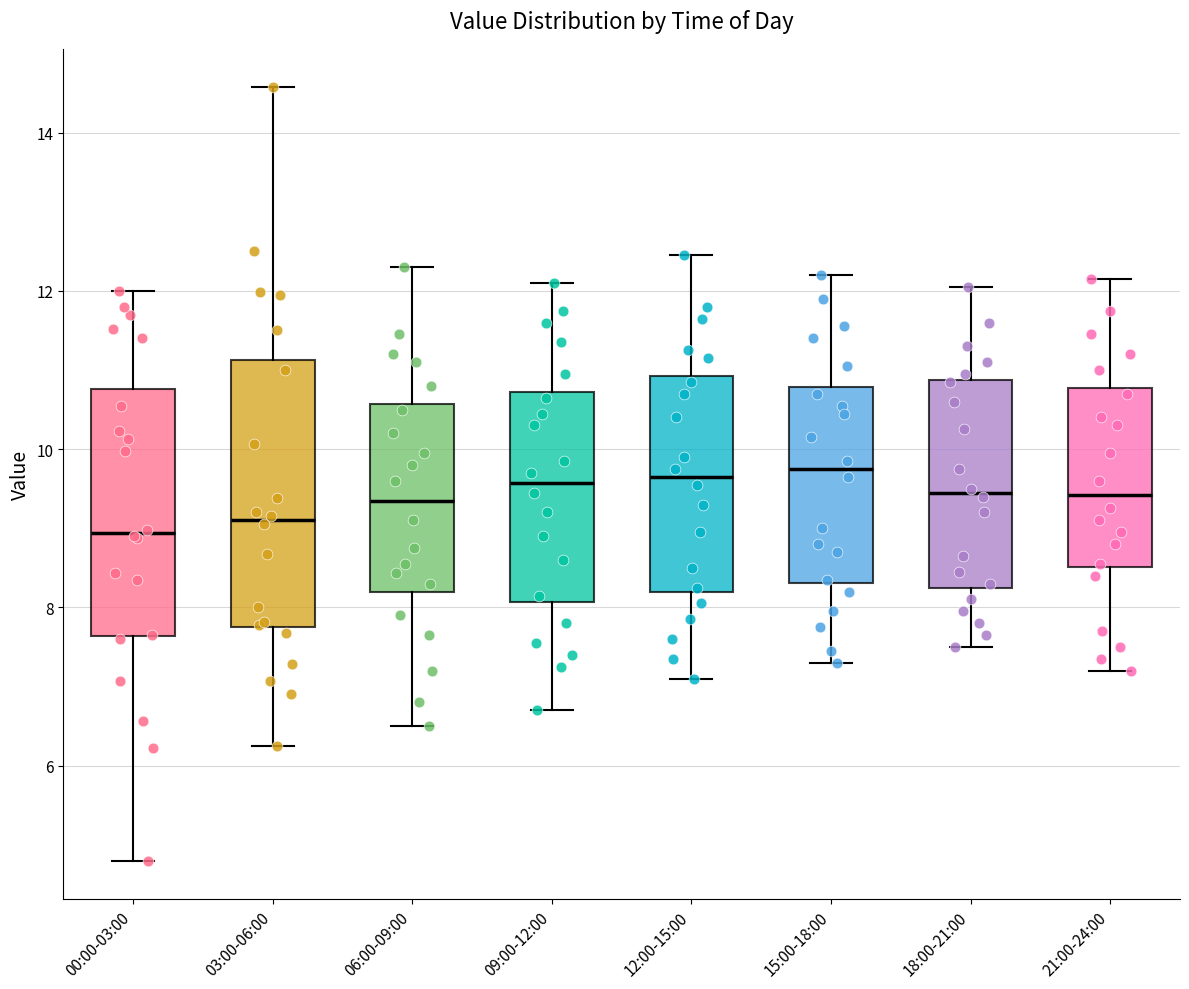

Comparing the boxes themselves (not the whiskers), which one is the tallest?

03:00-06:00